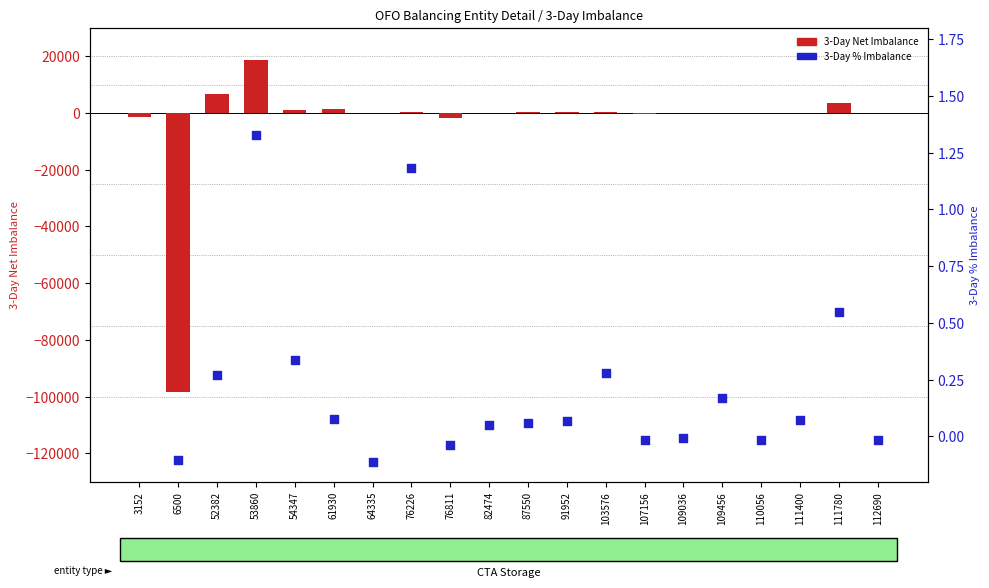

At which category is the sum across all series the highest?

53860